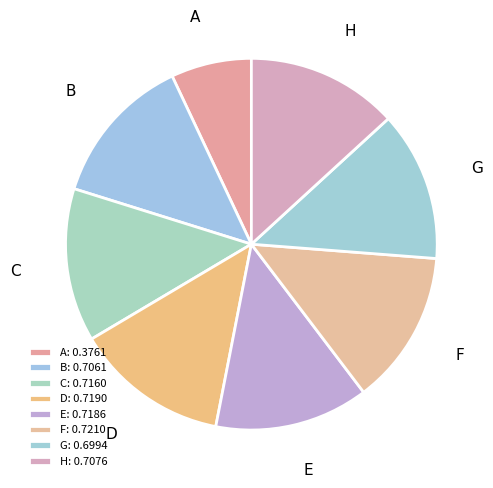

The E slice represents 6% of the pie. True or false?

False